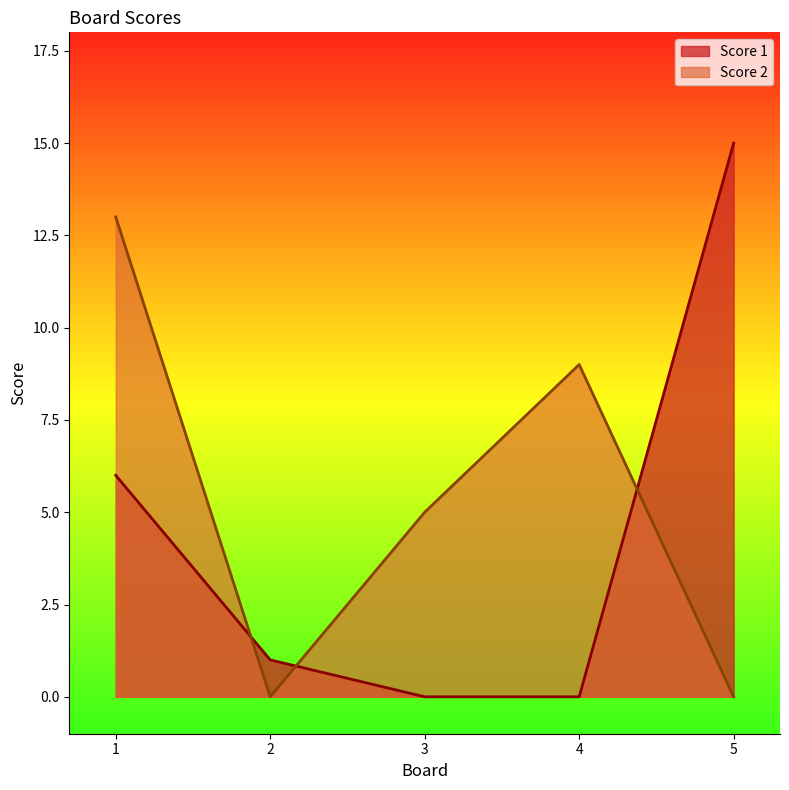

Reading left to right, list all the values displayed in this chart.

Score 1: 1=6	2=1	3=0	4=0	5=15
Score 2: 1=13	2=0	3=5	4=9	5=0